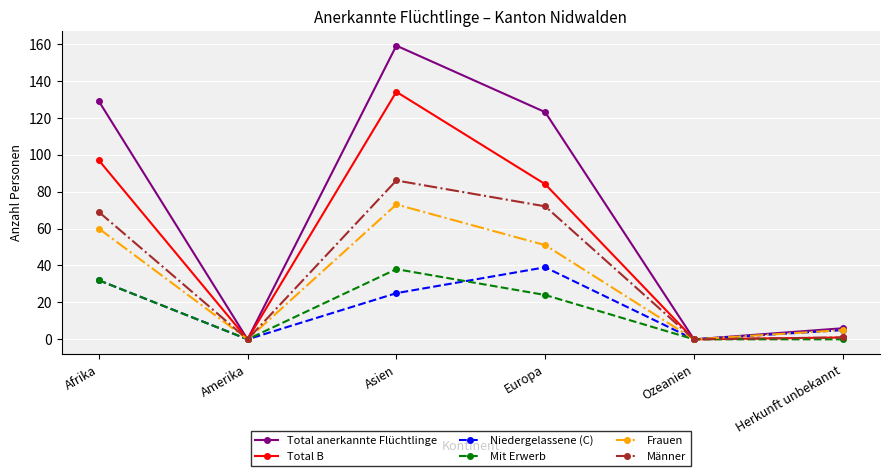

In Frauen, how many points are lower than both neighbors (excluding endpoints)?

2